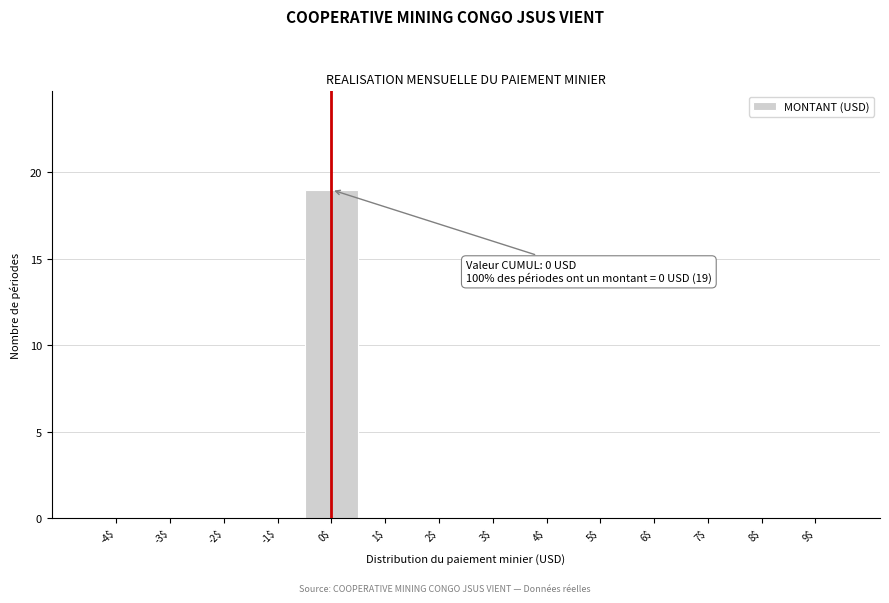

Is it true that the value at 4$ is 6?

False